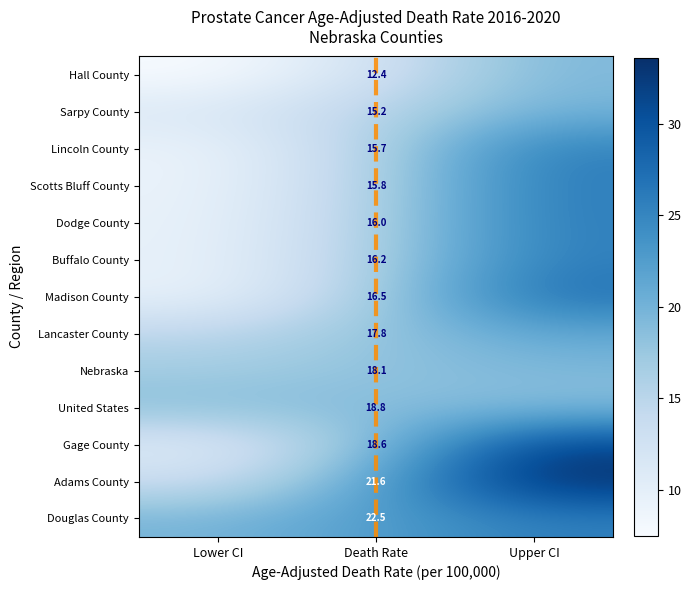

The value of Scotts Bluff County at Death Rate is 26.1. True or false?

False